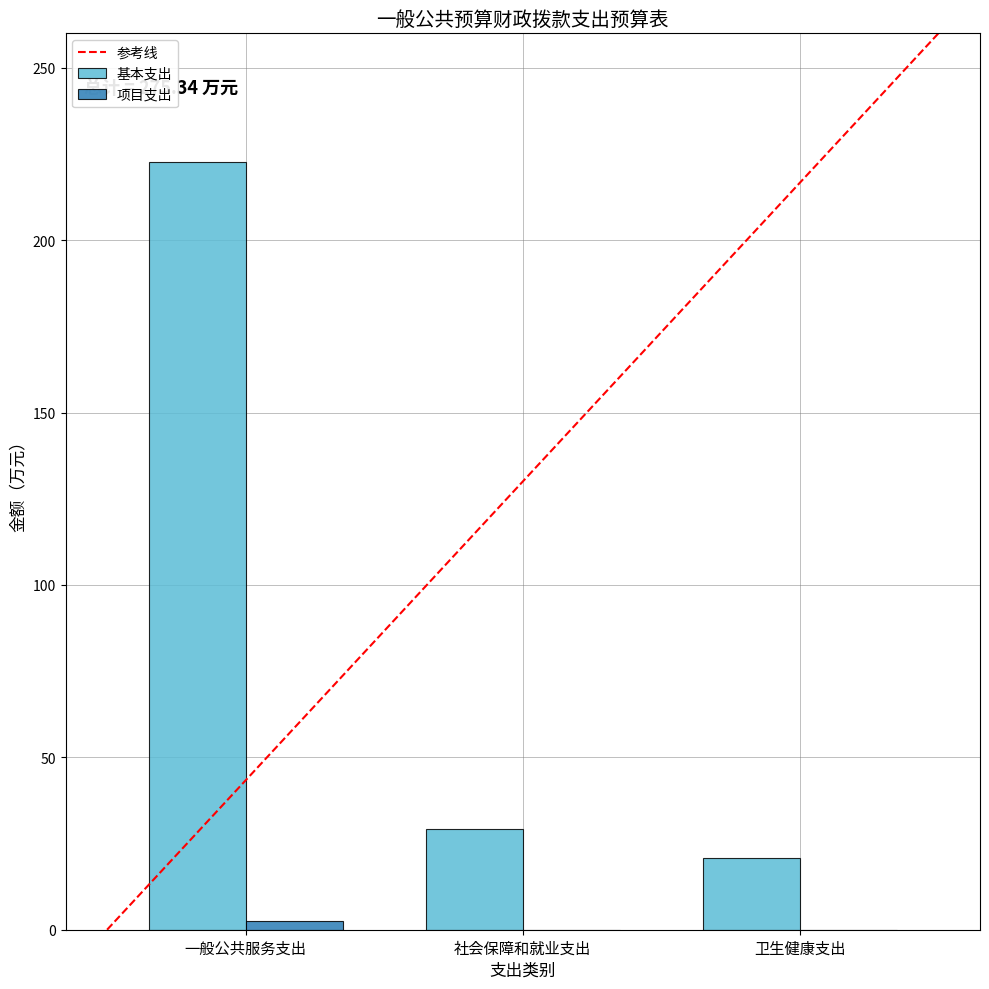

Where does the 基本支出 series first go above 29?

一般公共服务支出